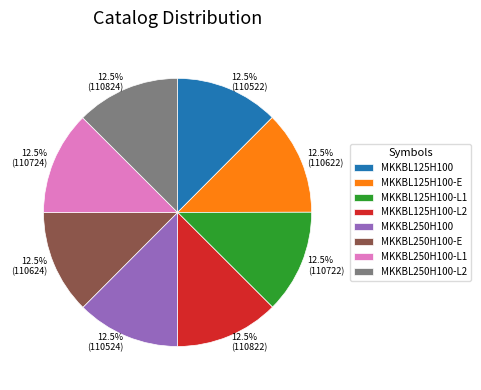

What is the ratio of the value at MKKBL250H100-L1 to the value at MKKBL250H100?

1.0